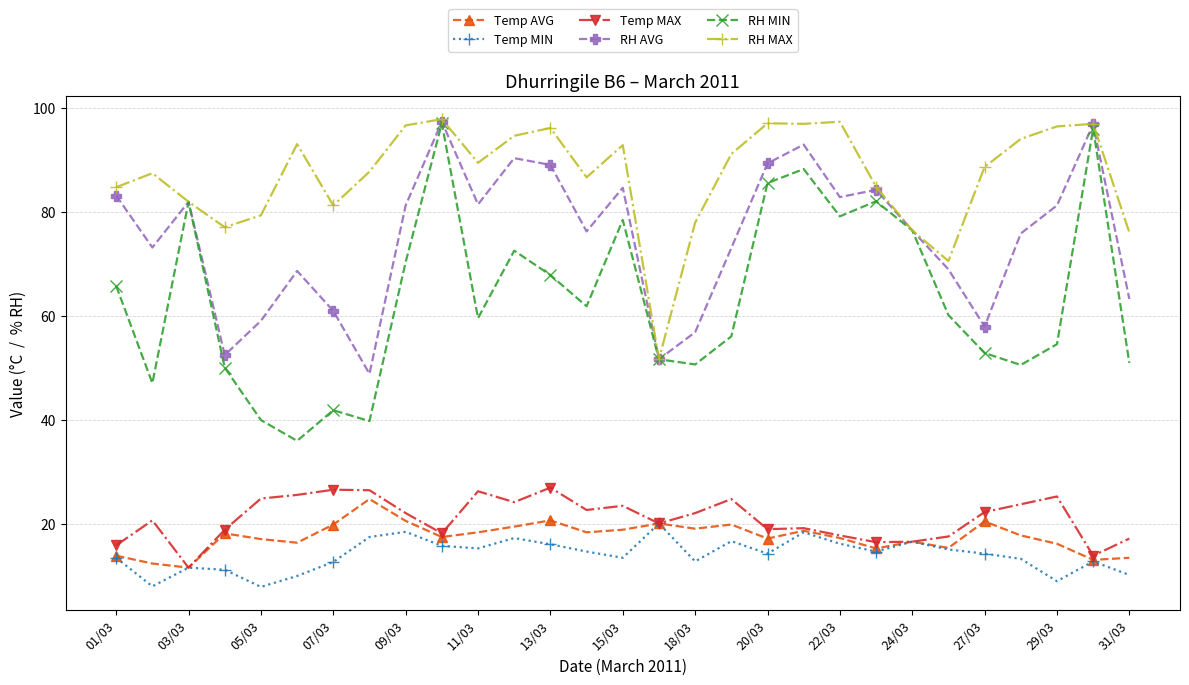

What is the minimum value for RH AVG?

48.9